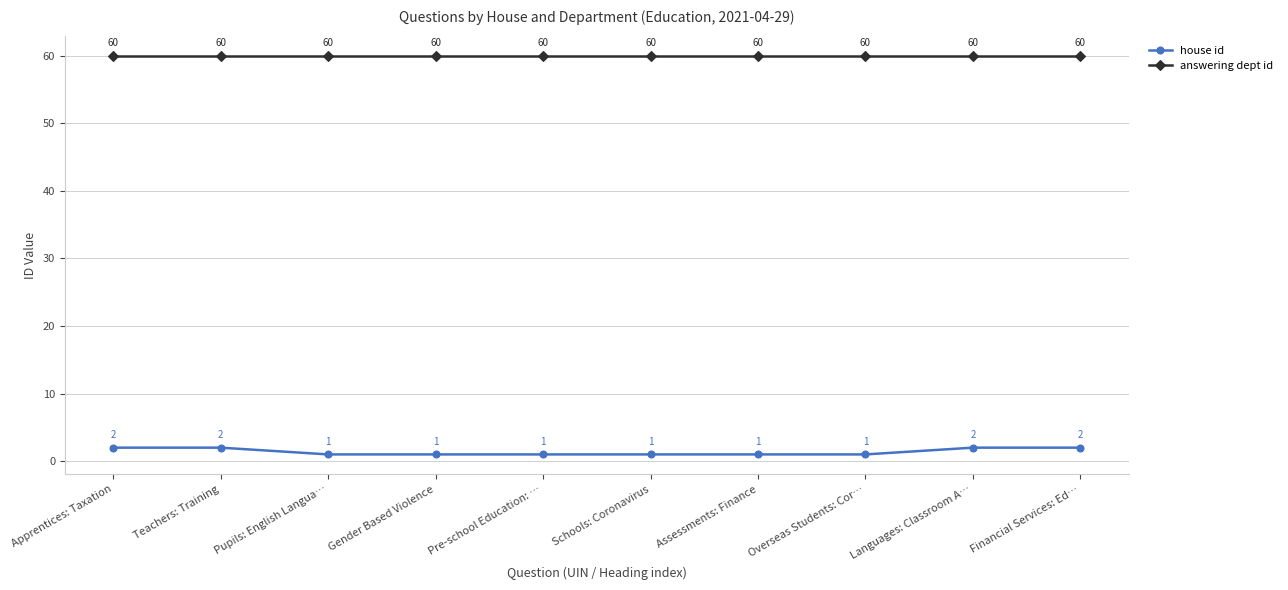

What is the difference between the highest and lowest values at Apprentices: Taxation?

58